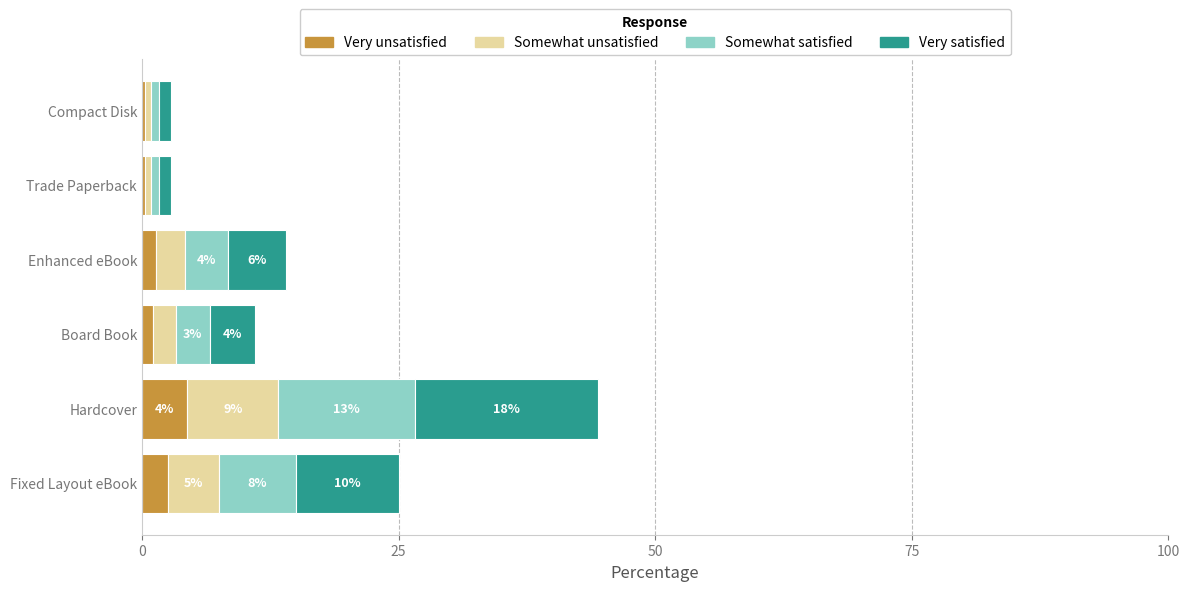

What is the maximum value for Very unsatisfied?

4.4